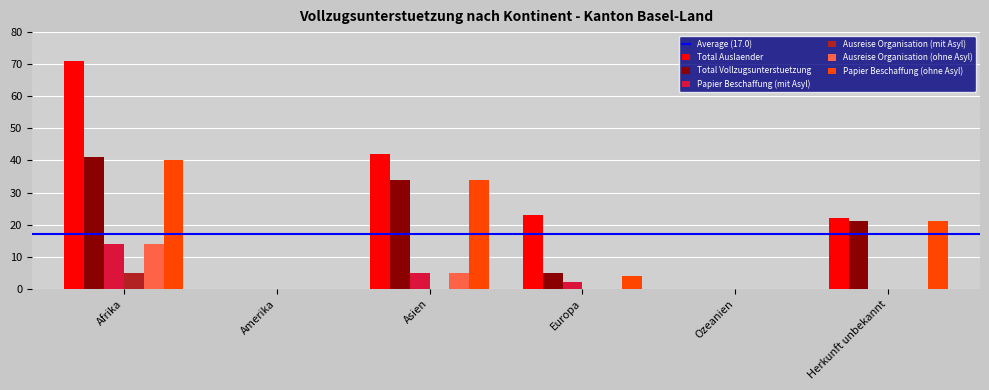

The Total Vollzugsunterstuetzung series shows 9 at Asien. True or false?

False